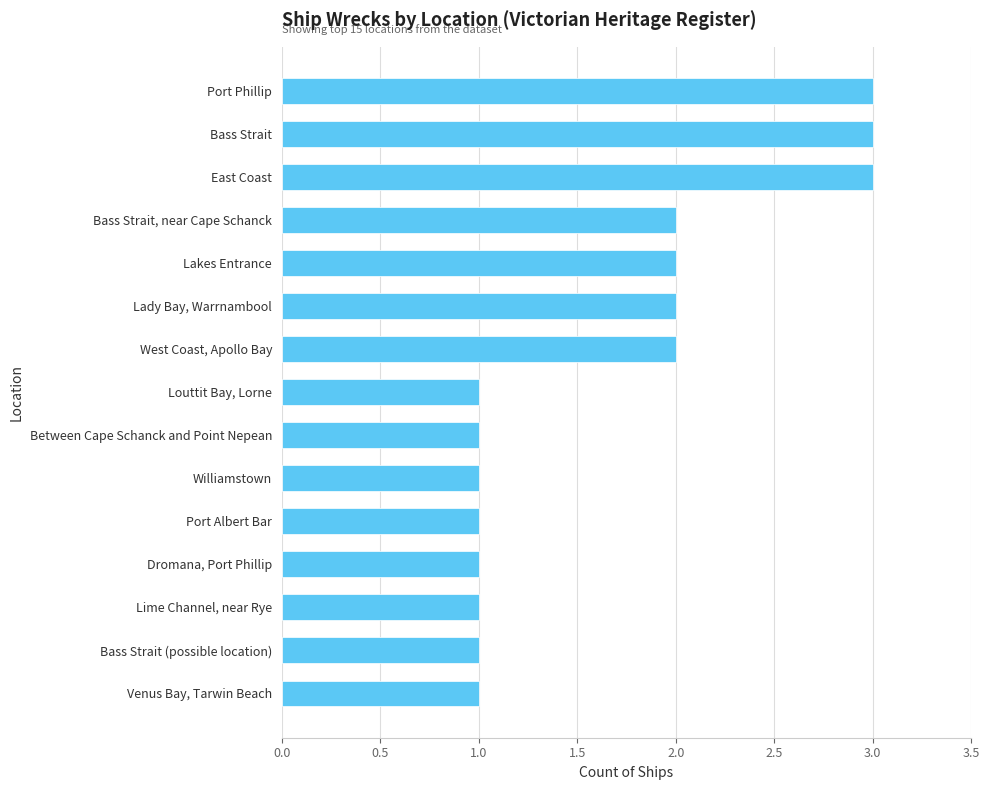

What is the ratio of the value at Williamstown to the value at Lady Bay, Warrnambool?

0.5